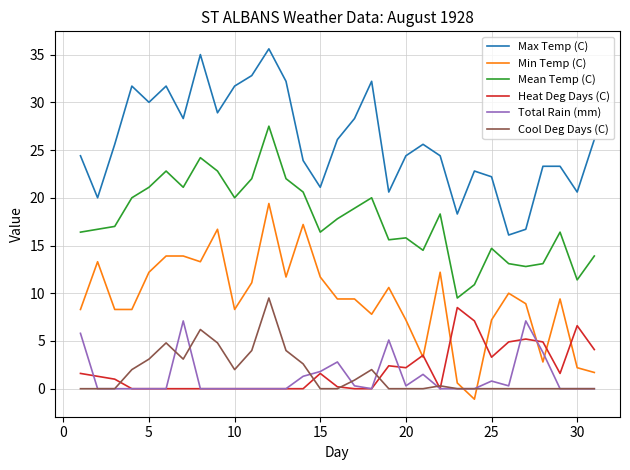

What is the highest value of the Heat Deg Days (C) series?

8.5